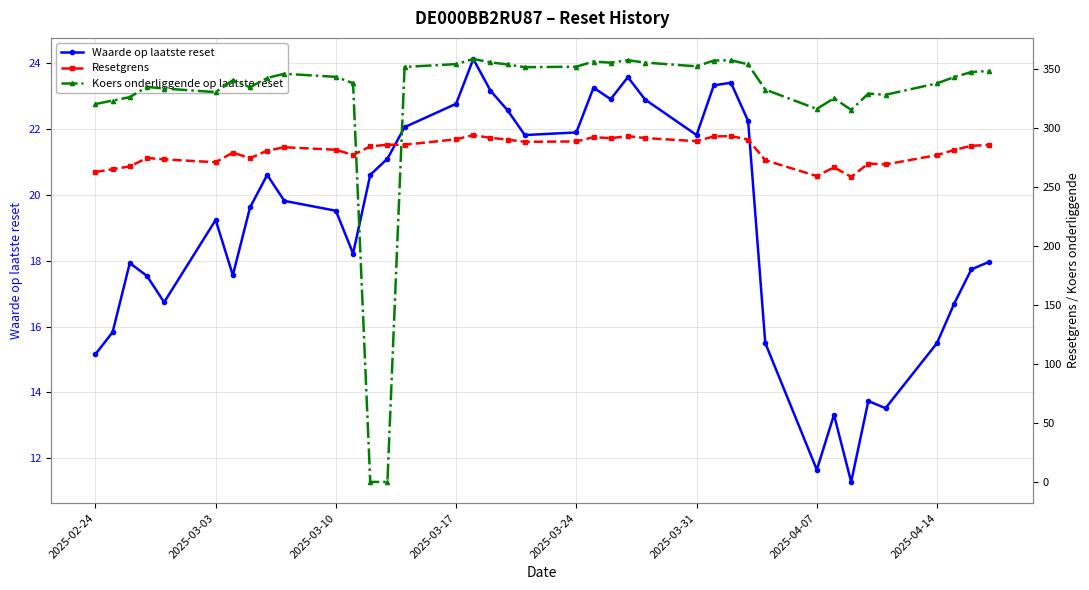

At which label does Waarde op laatste reset first exceed 19?

2025-03-03